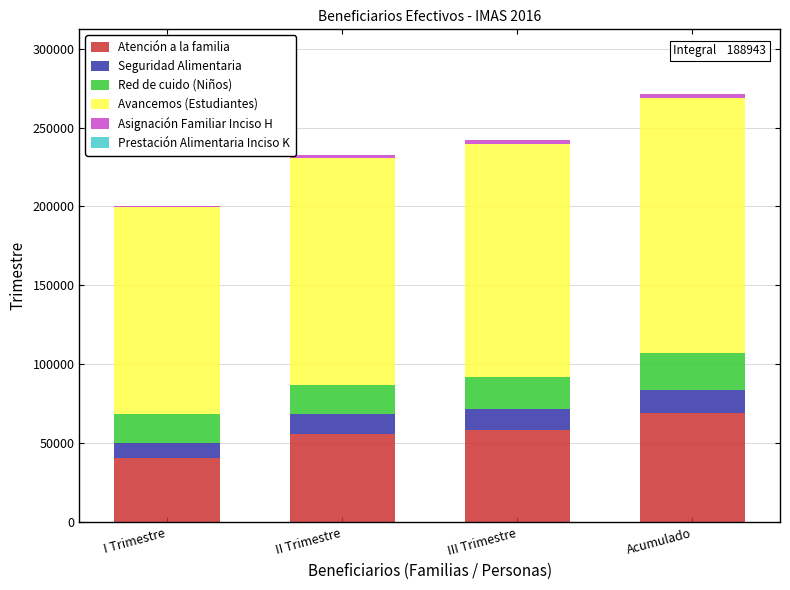

What is the highest value of the Atención a la familia series?

69064